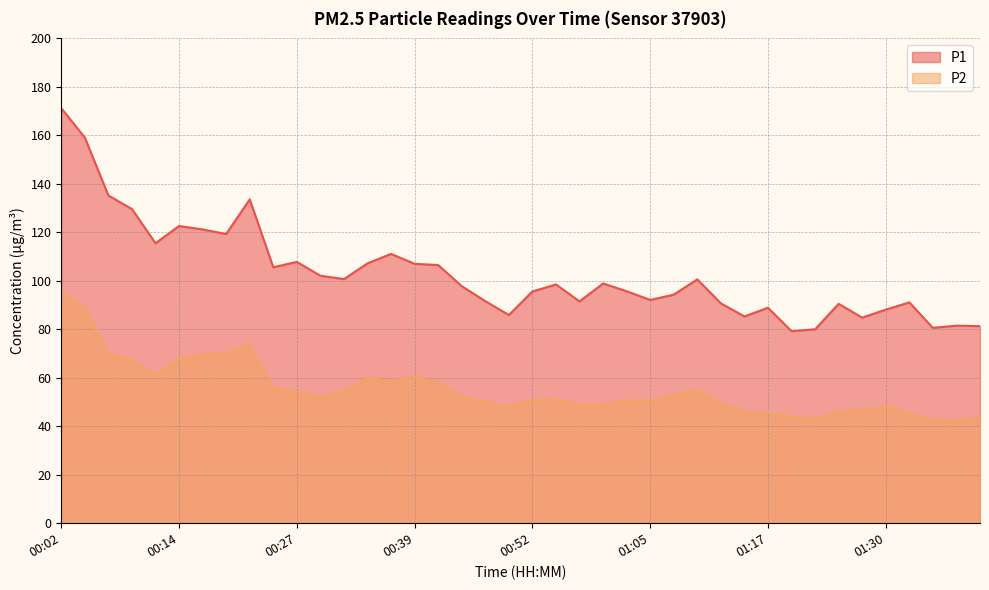

What is the difference between the maximum and minimum values in the P1 series?

92.0